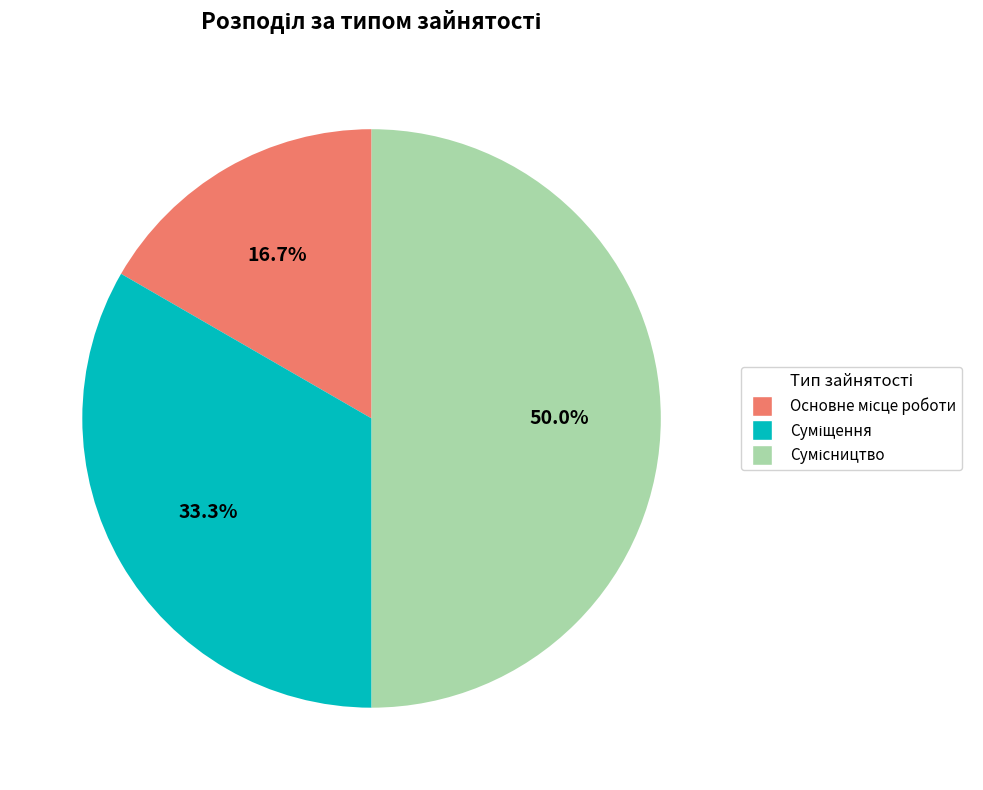

What is the ratio of the value at Сумісництво to the value at Основне місце роботи?

3.0